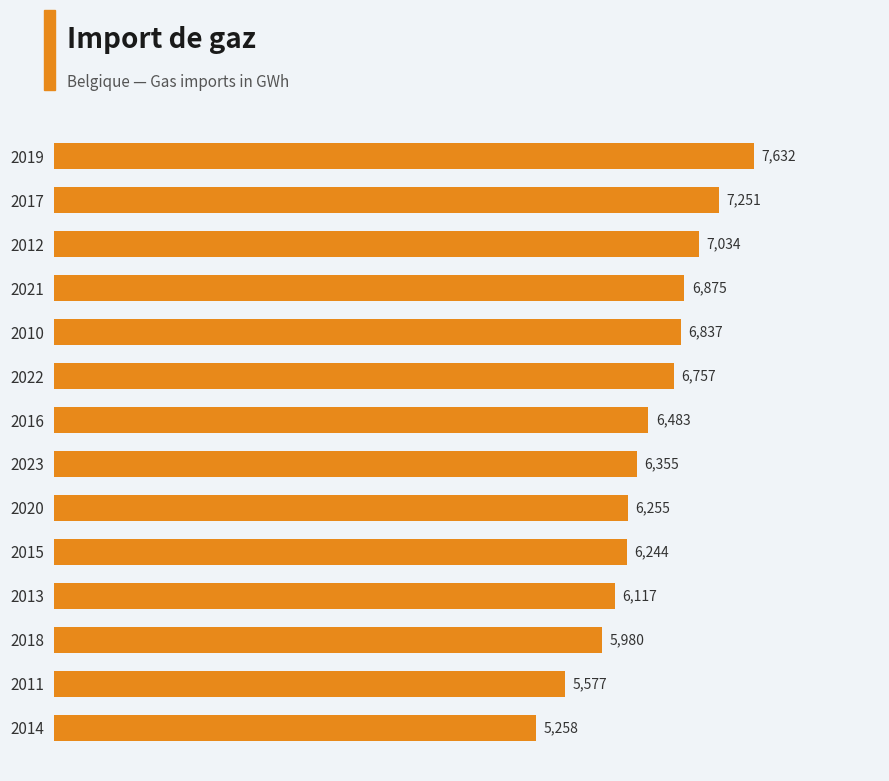

Where is the data nearest to the value 6444?

2016